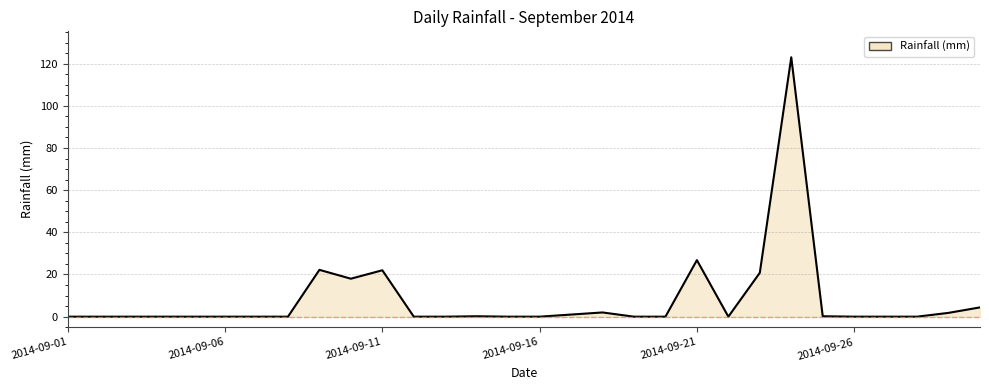

What is the greatest value displayed?

123.0